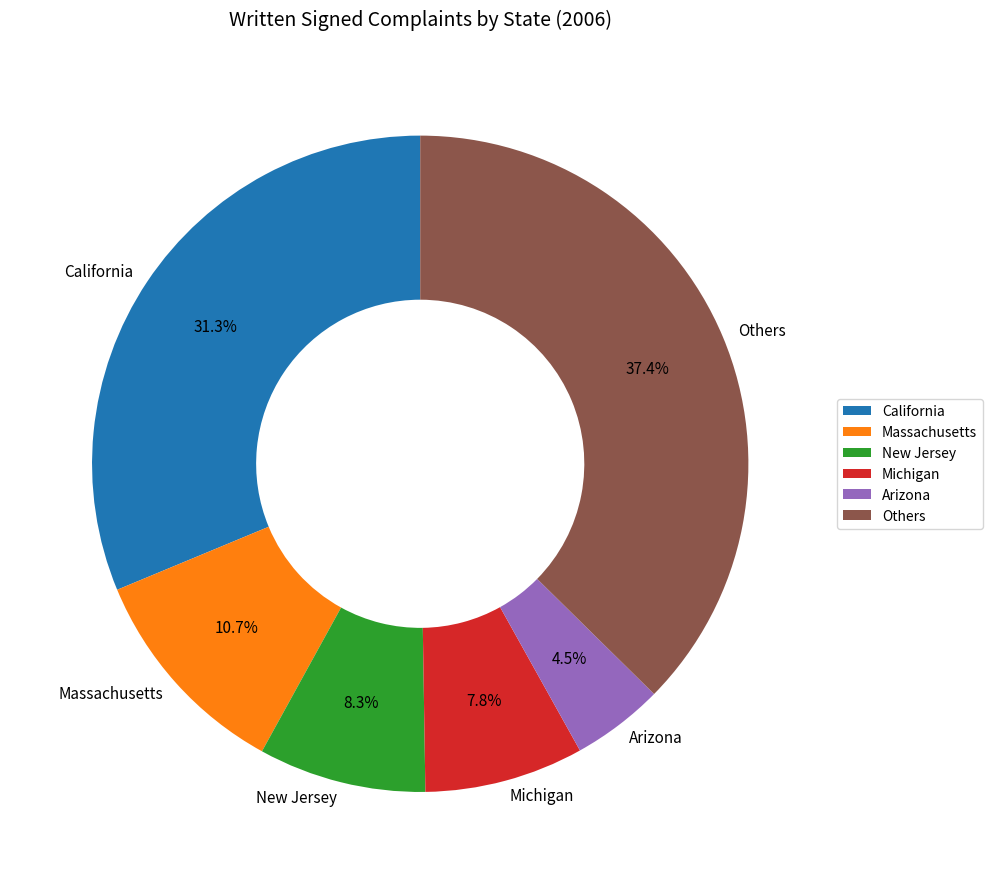

Does any single category account for the majority?

No